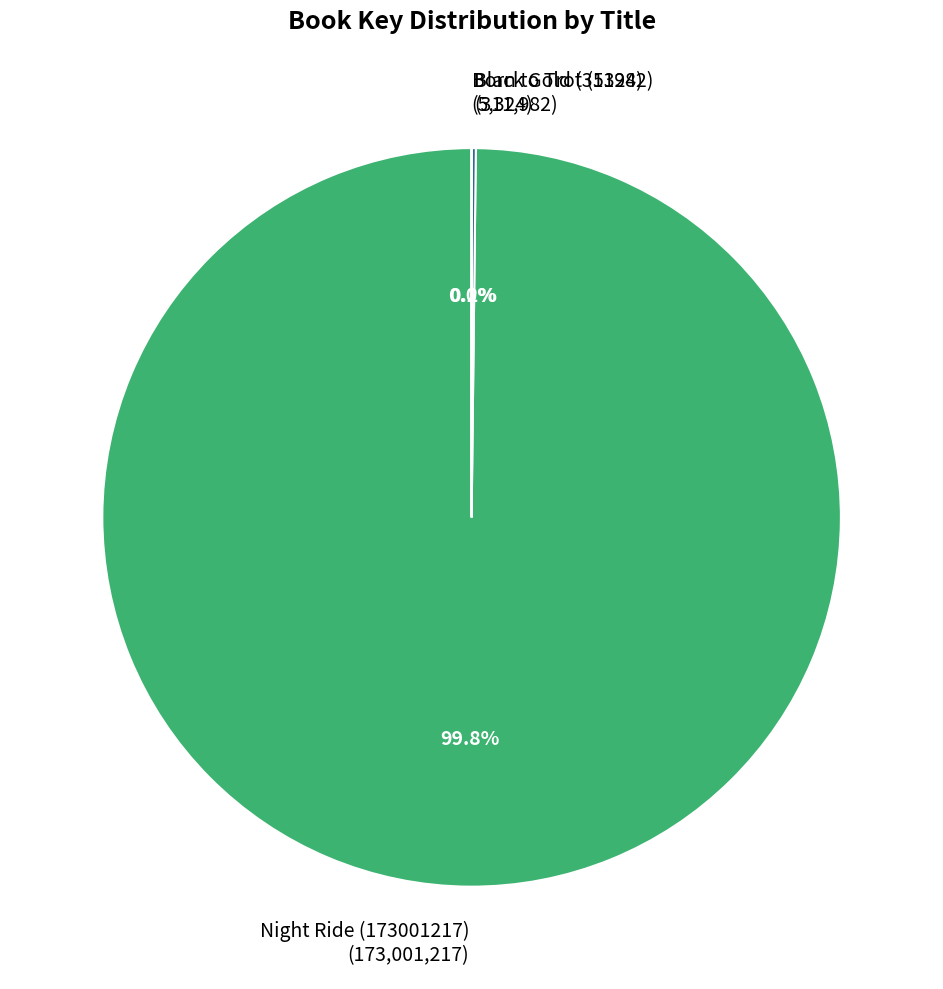

What percentage is NOT represented by Night Ride (173001217) (173,001,217)?

0.2%